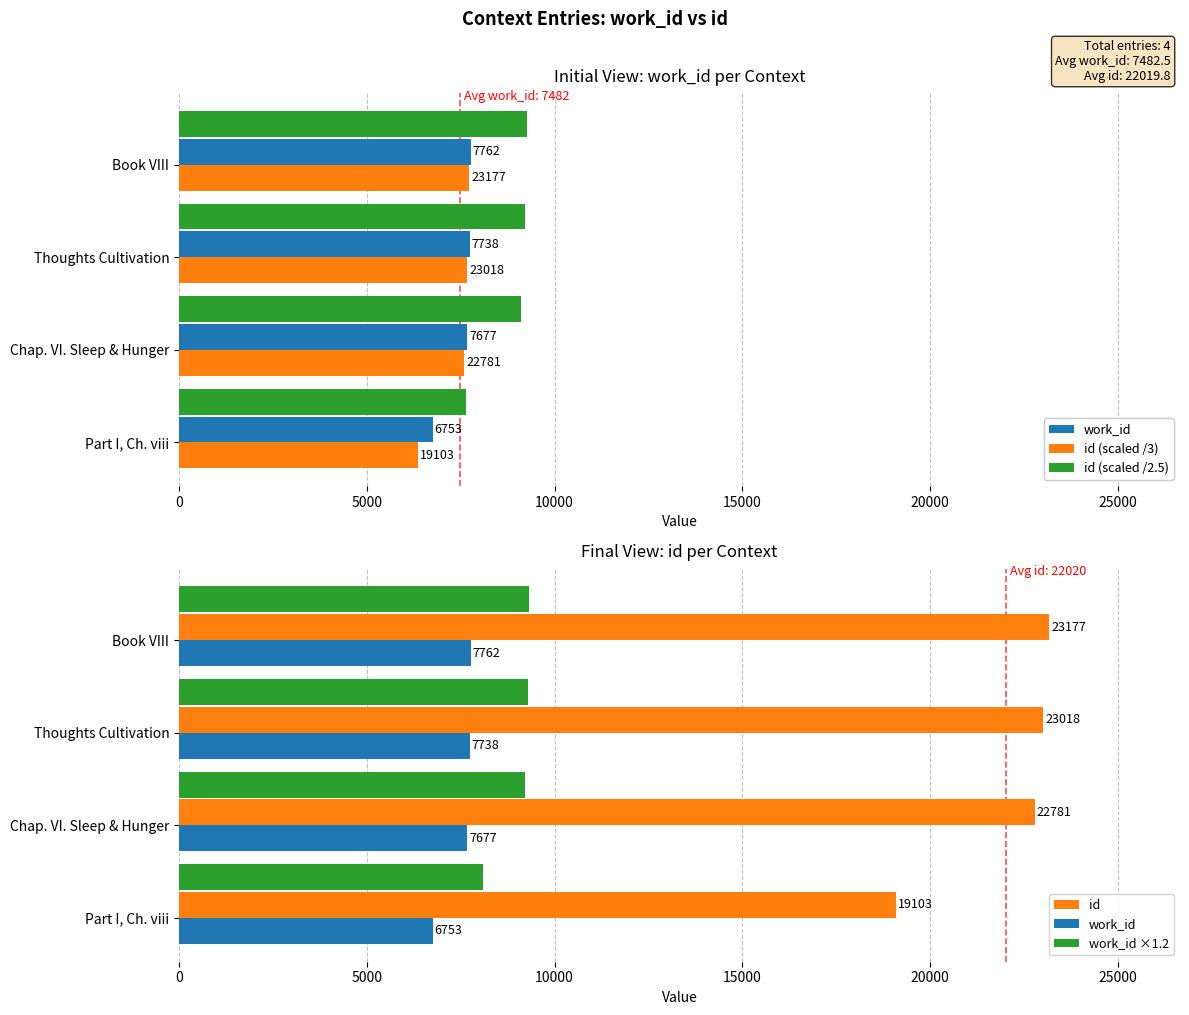

What is the difference between the maximum and second lowest values in the work_id ×1.2 series?

102.0